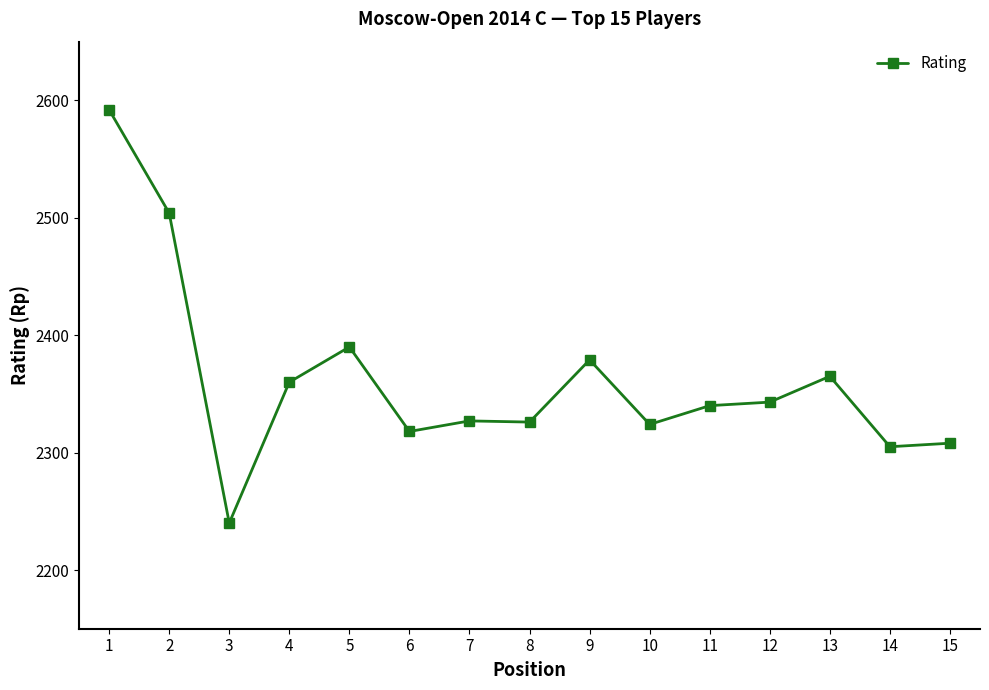

At which label does the data first exceed 2340?

1